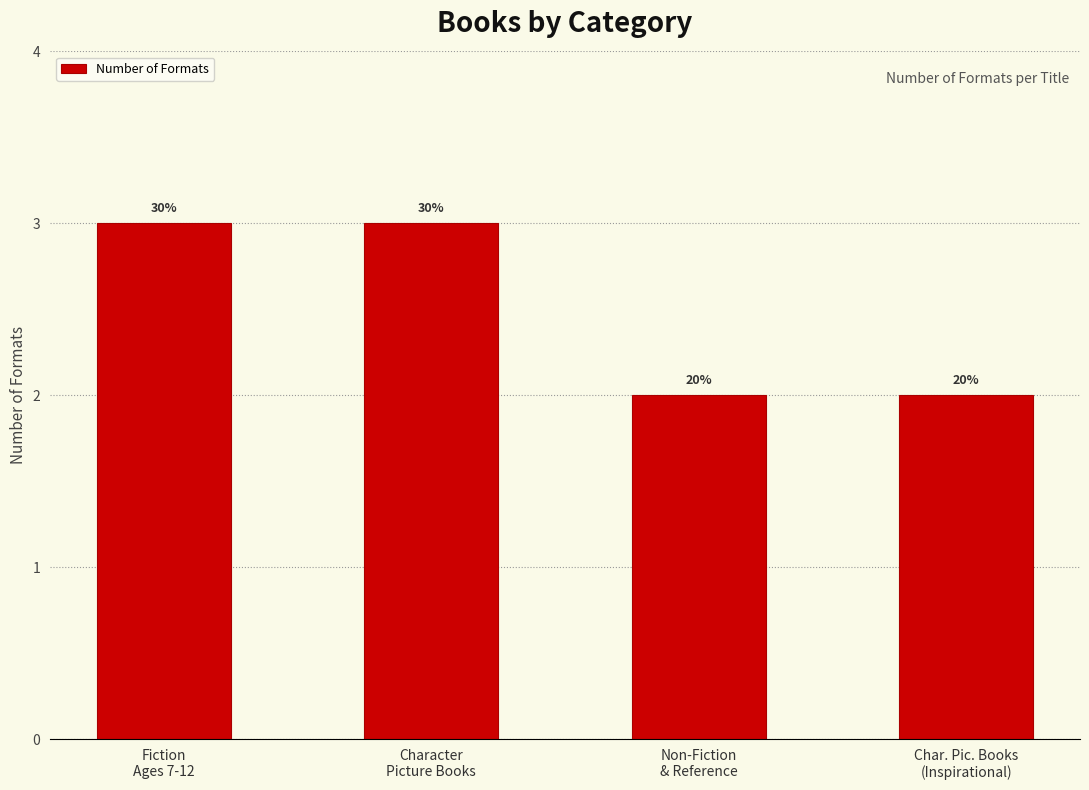

List the labels in order of value, largest first.

Fiction
Ages 7-12, Character
Picture Books, Non-Fiction
& Reference, Char. Pic. Books
(Inspirational)